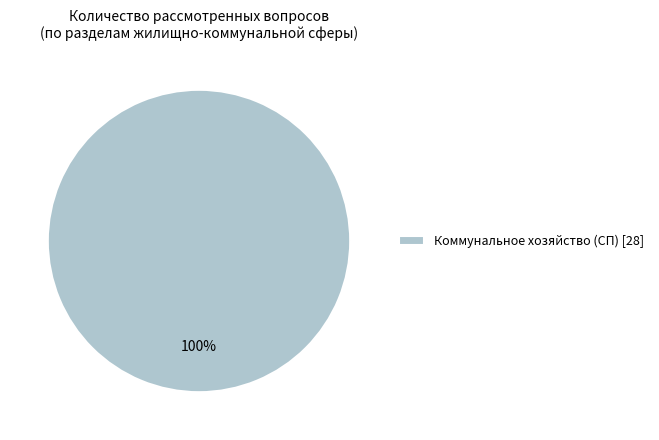

True or false: Коммунальное хозяйство (СП) [28] accounts for 100% of the total.

True